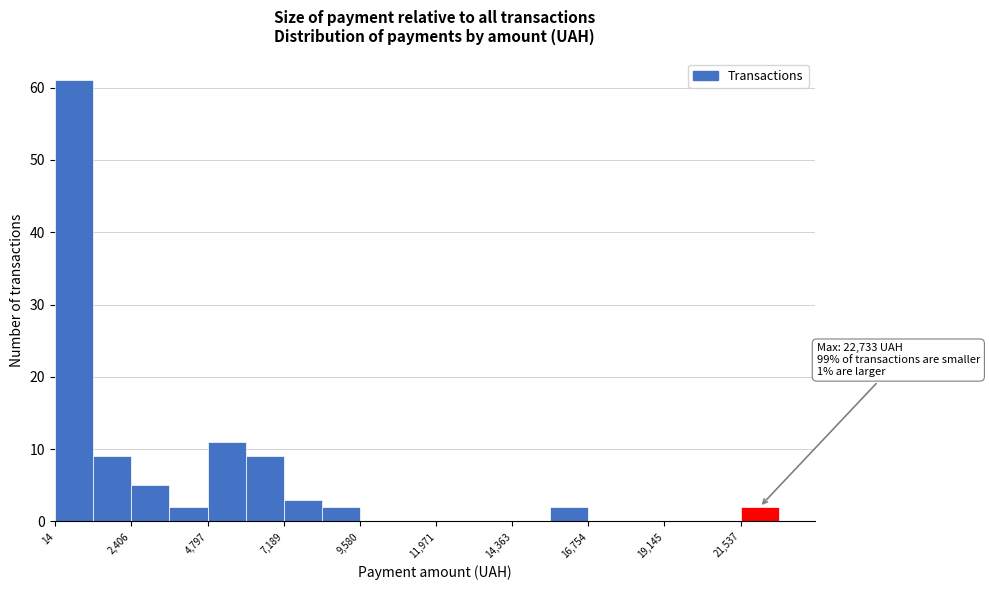

Around what value on the x-axis is the tallest bar? Give the approximate position of its centre, as read against the axis.

500